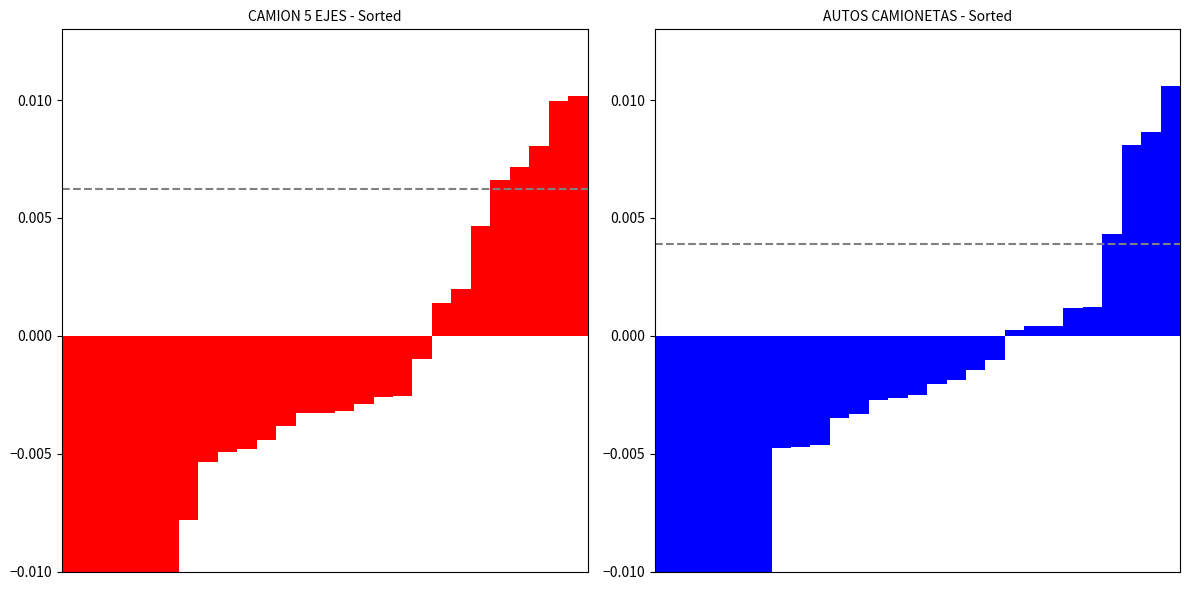

Which has a higher value, 2 or 7?

7